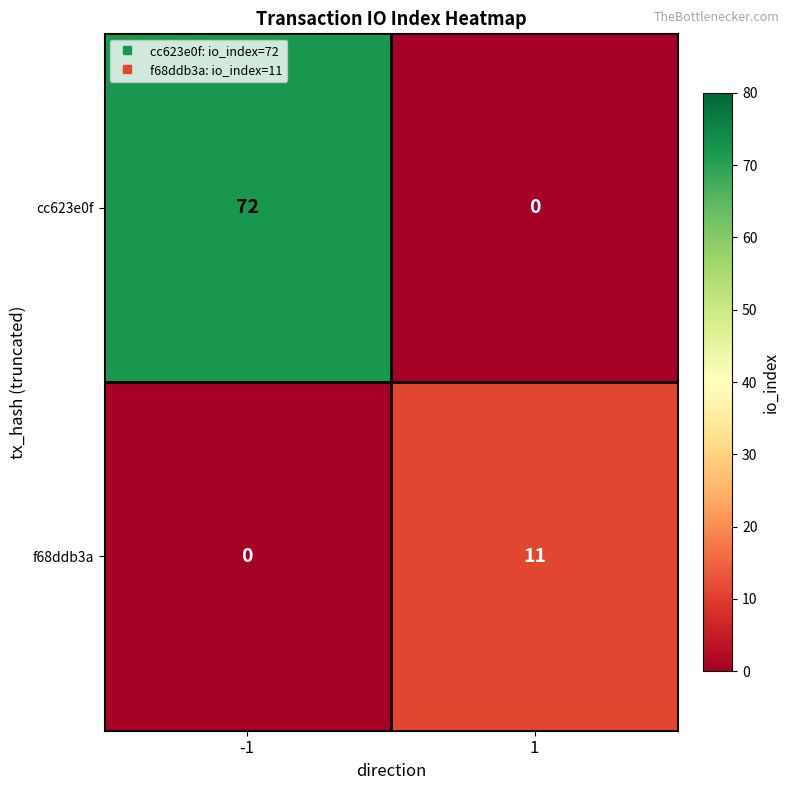

What is the total value across all series at 1?

11